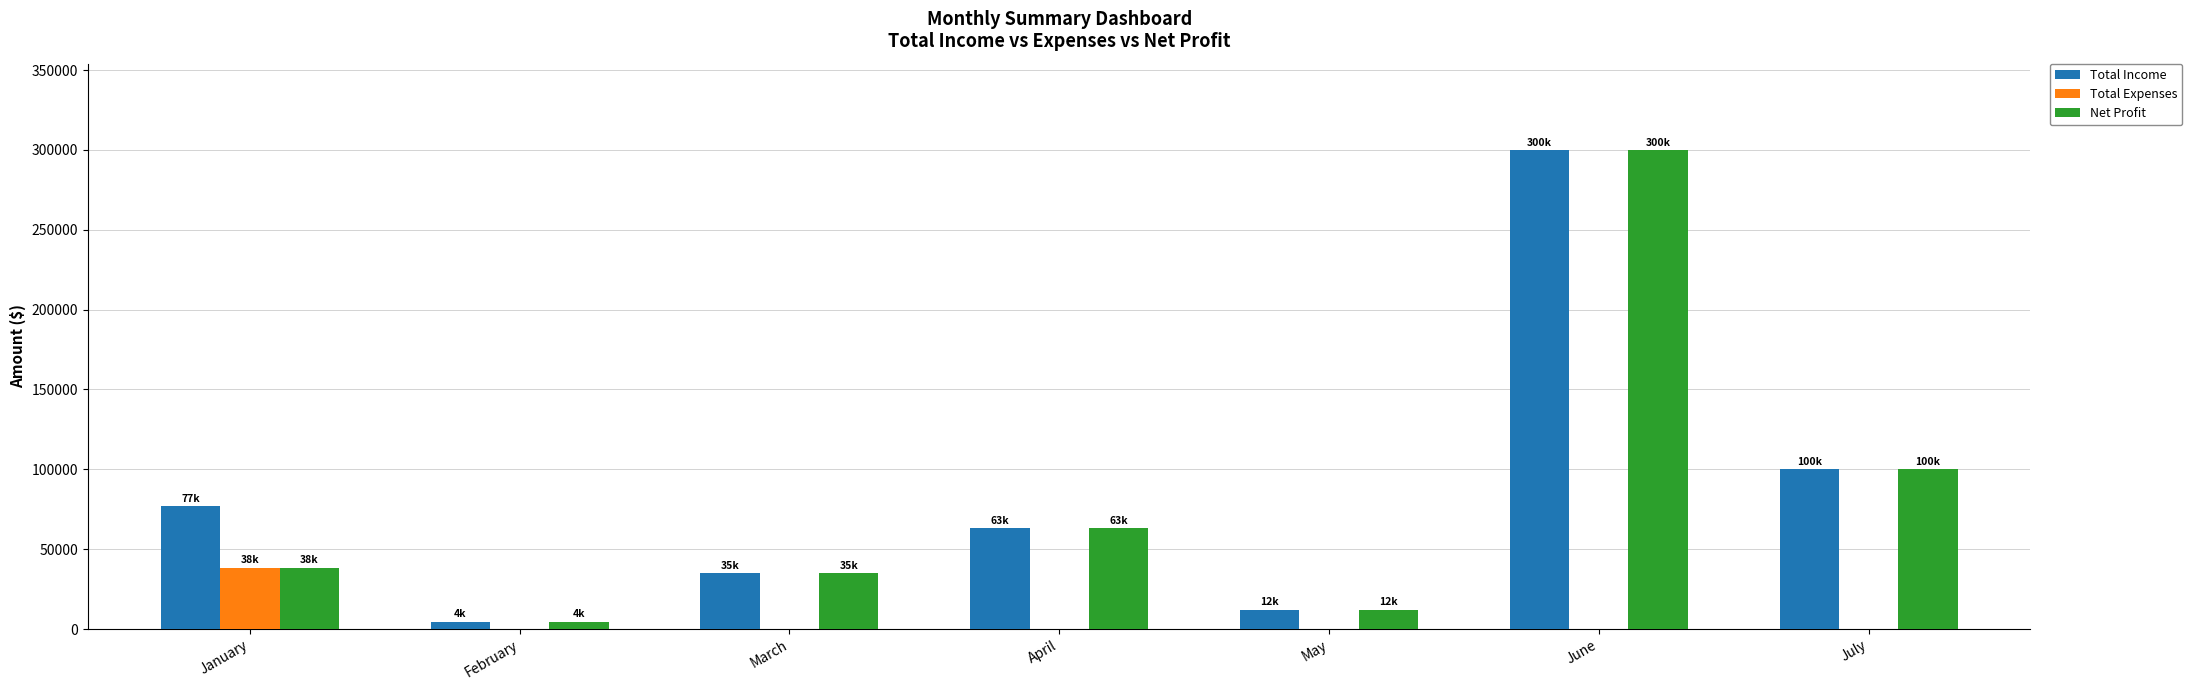

What is the sum of all Net Profit values?

553000